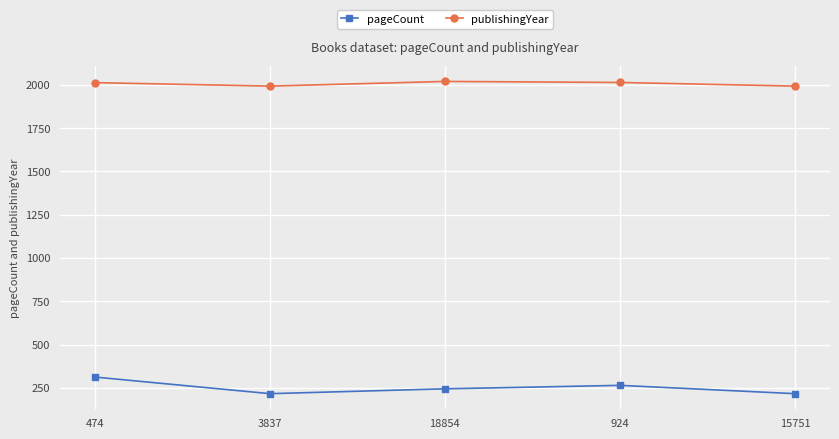

What is the label of the 5th point from the left?

15751